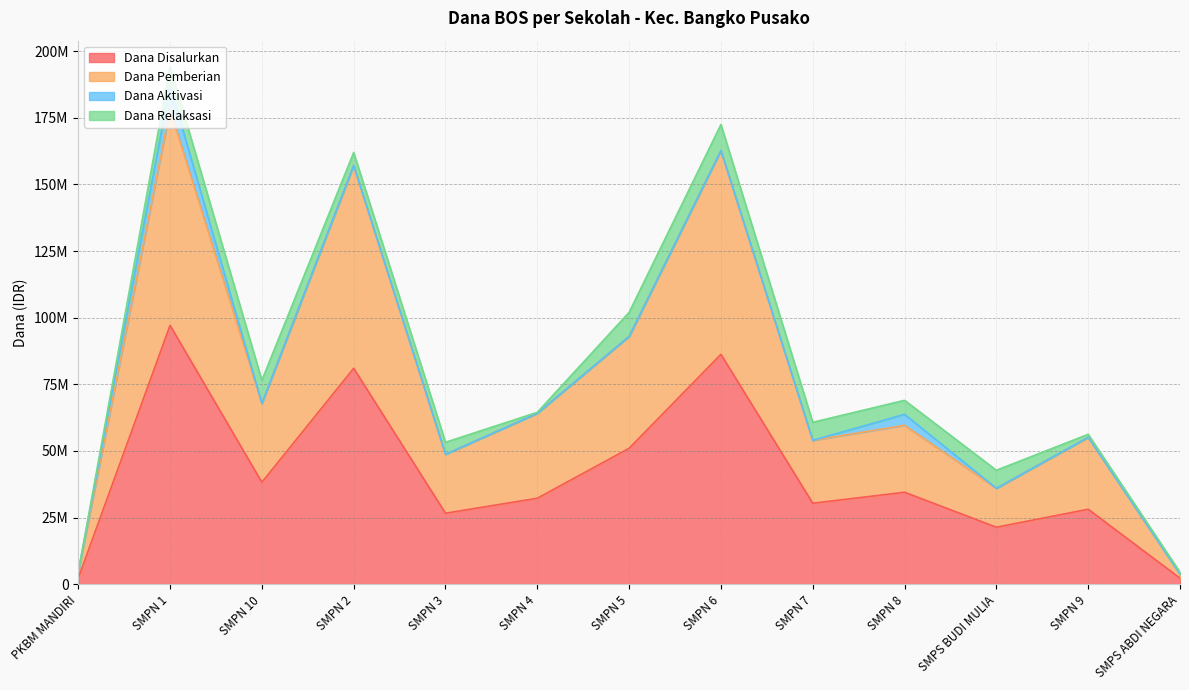

At which category is the sum across all series the highest?

SMPN 1